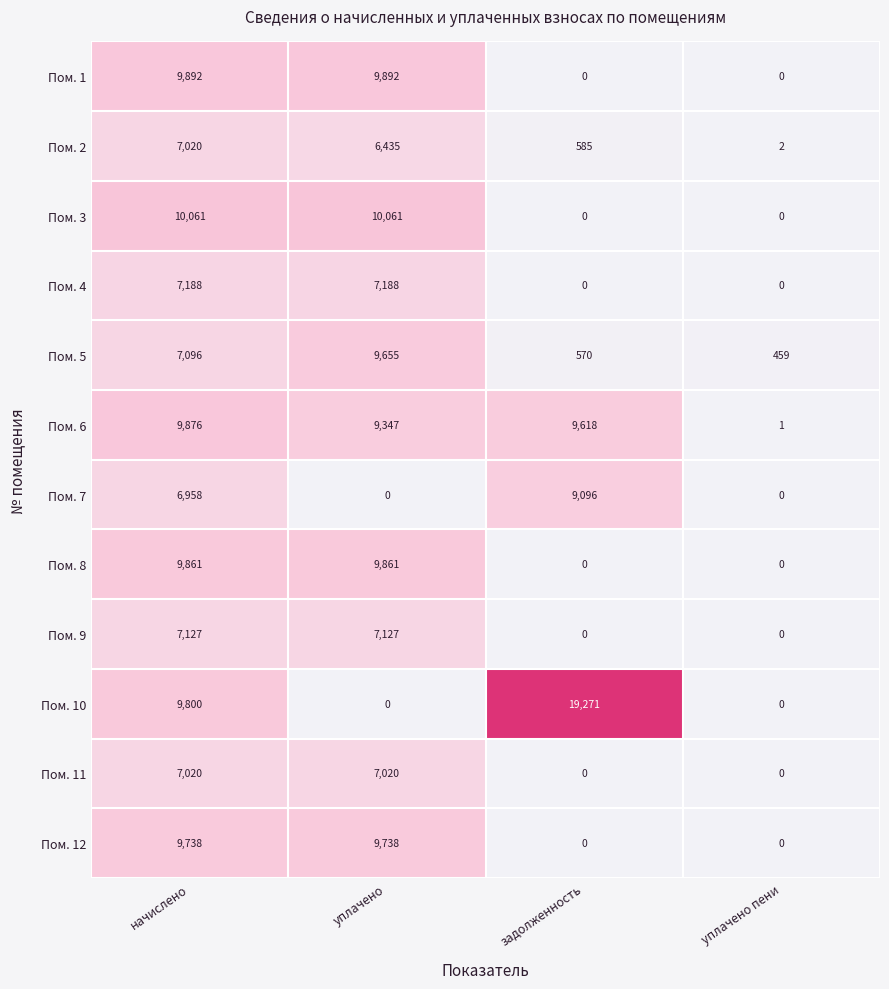

Which series has the largest total across all categories?

Пом. 10